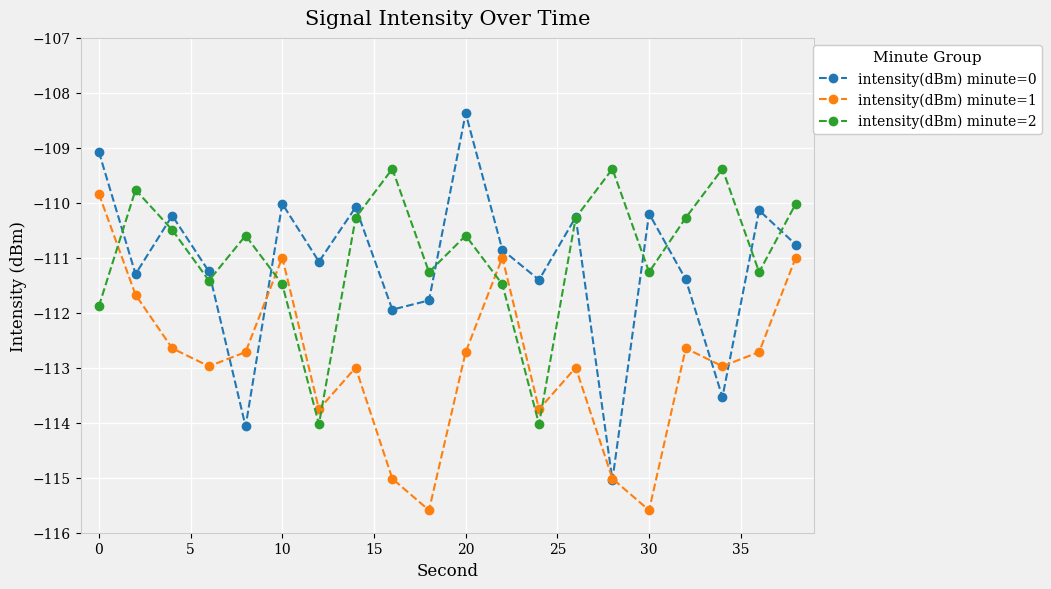

What is the value of the intensity(dBm) minute=0 point at the 2nd from the left?

-111.3